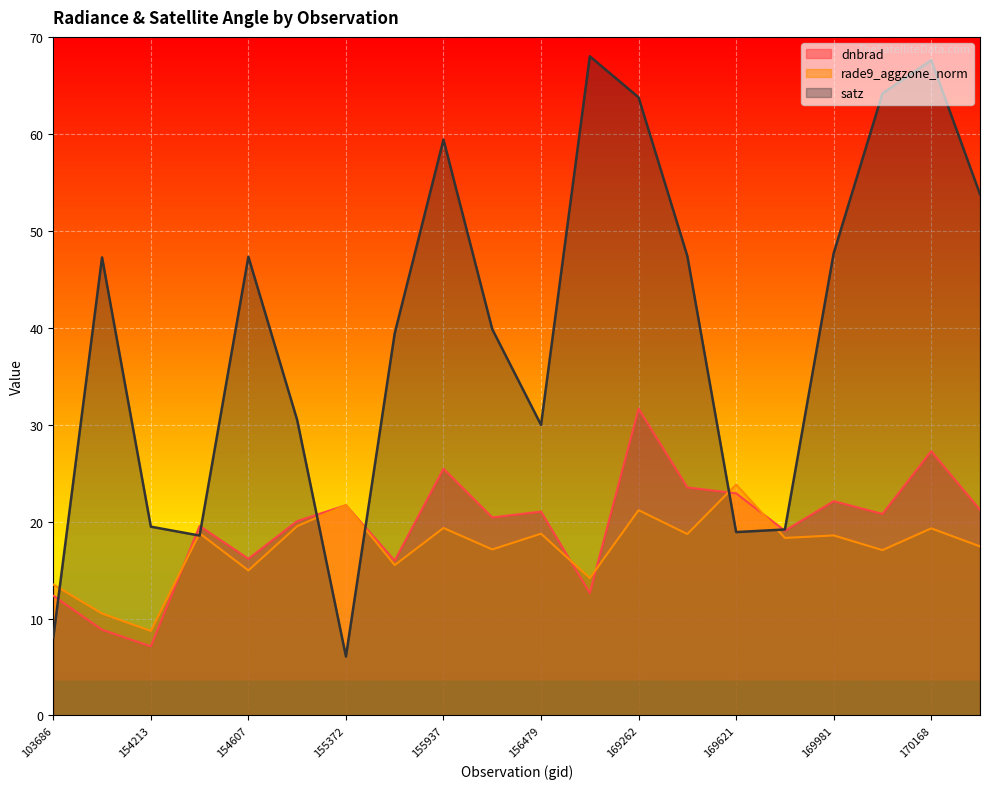

What is the total value across all series at 169981?

88.4